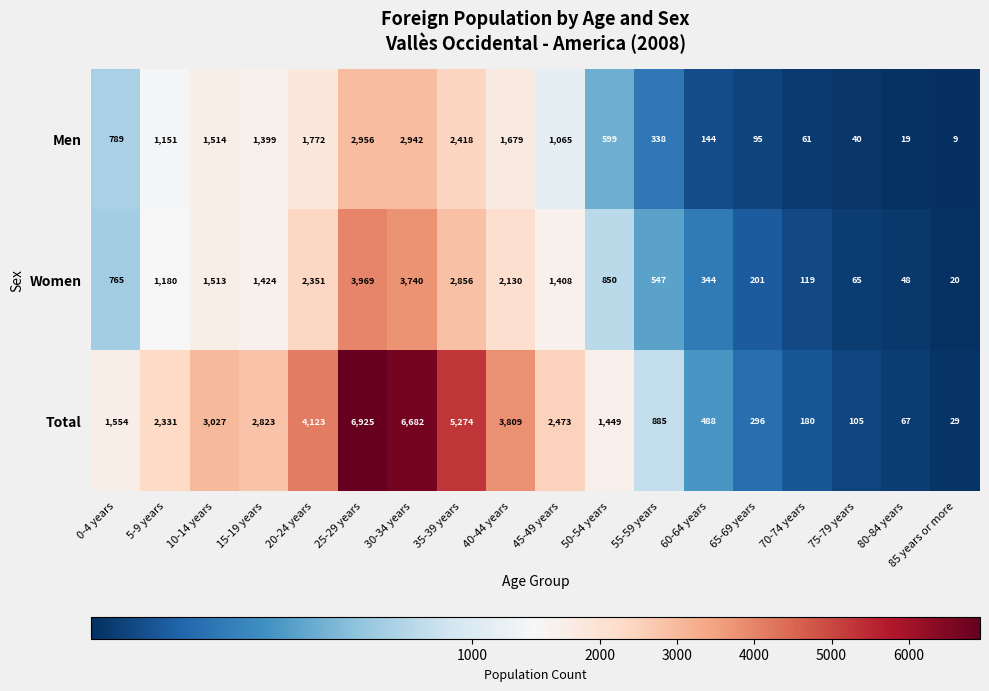

What is the difference between the highest and lowest values at 55-59 years?

547